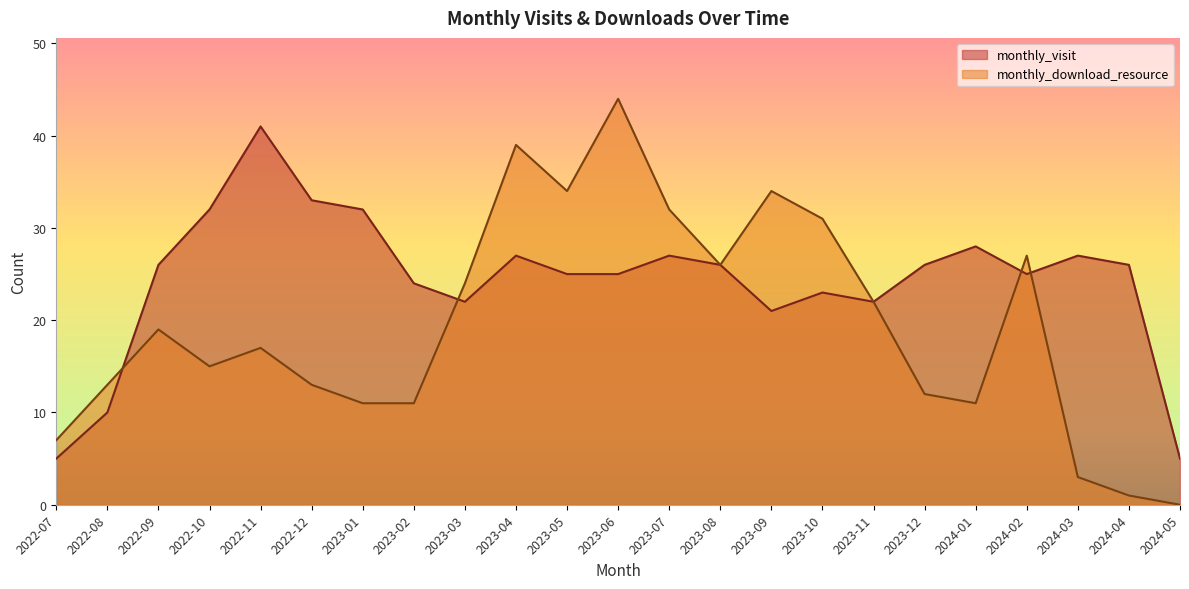

At which category is the sum across all series the highest?

2023-06